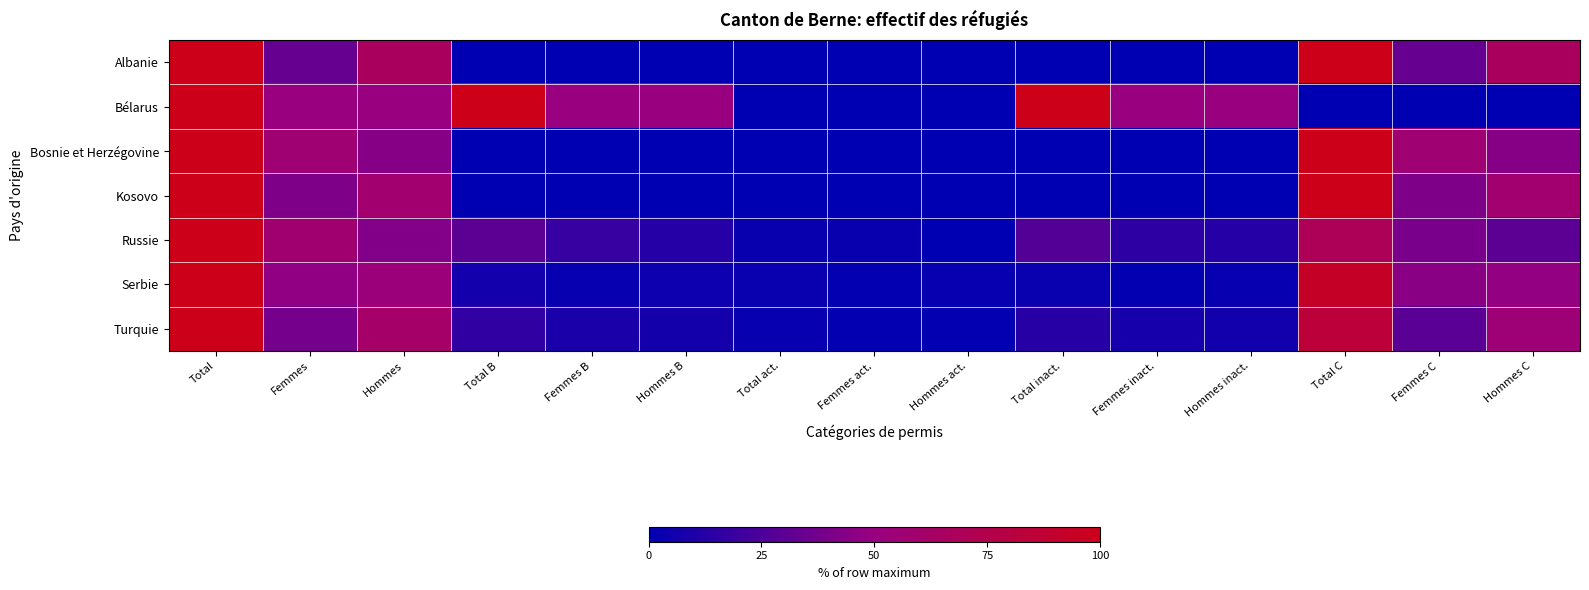

Which has a higher value, Femmes act. or Total?

Total